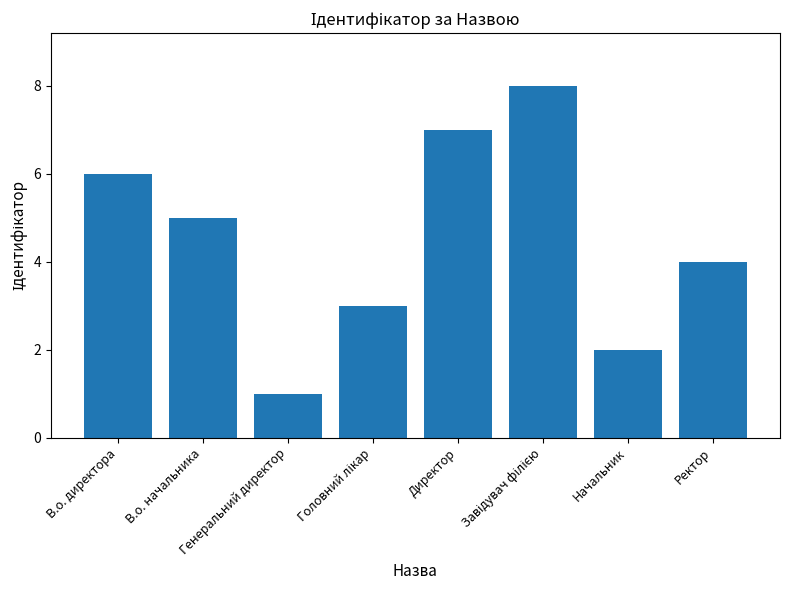

What is the sum of all values?

36